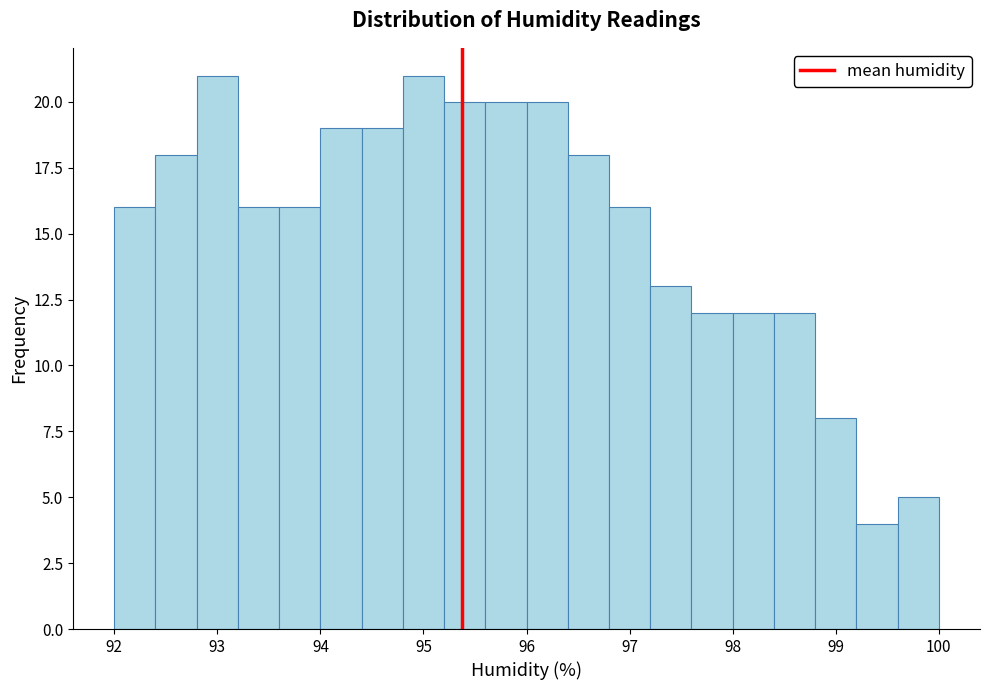

Reading left to right, transcribe this chart: for each bar, give the range it covers on the x-axis and its height. The values are not printed on the chart, so give them approximately, as read against the axis.

92.0 to 92.4: 16
92.4 to 92.8: 18
92.8 to 93.2: 21
93.2 to 93.6: 16
93.6 to 94.0: 16
94.0 to 94.4: 19
94.4 to 94.8: 19
94.8 to 95.2: 21
95.2 to 95.6: 20
95.6 to 96.0: 20
96.0 to 96.4: 20
96.4 to 96.8: 18
96.8 to 97.2: 16
97.2 to 97.6: 13
97.6 to 98.0: 12
98.0 to 98.4: 12
98.4 to 98.8: 12
98.8 to 99.2: 8
99.2 to 99.6: 4
99.6 to 100.0: 5